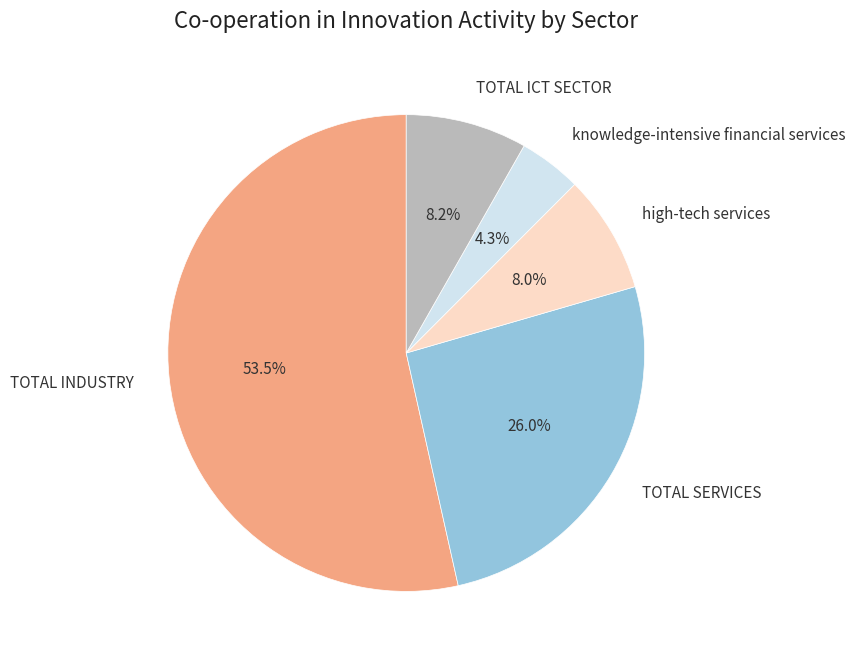

Is there a majority slice in this chart?

Yes